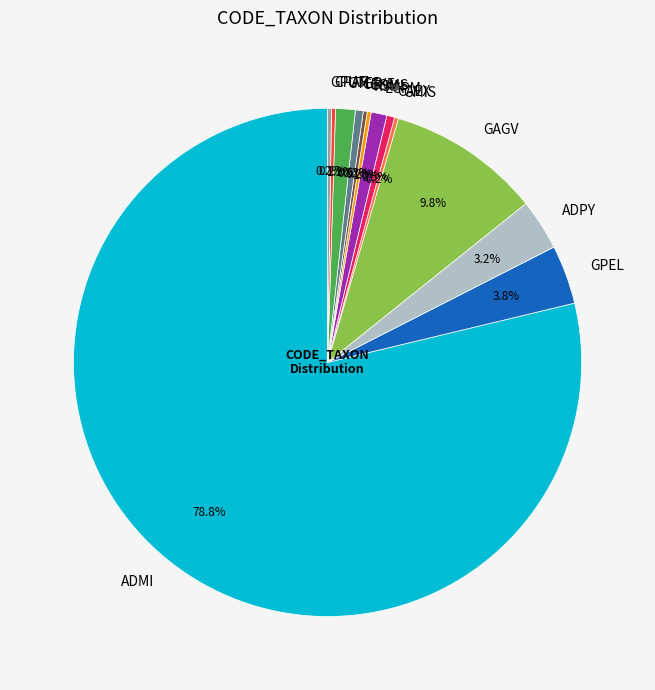

Is there a majority slice in this chart?

Yes